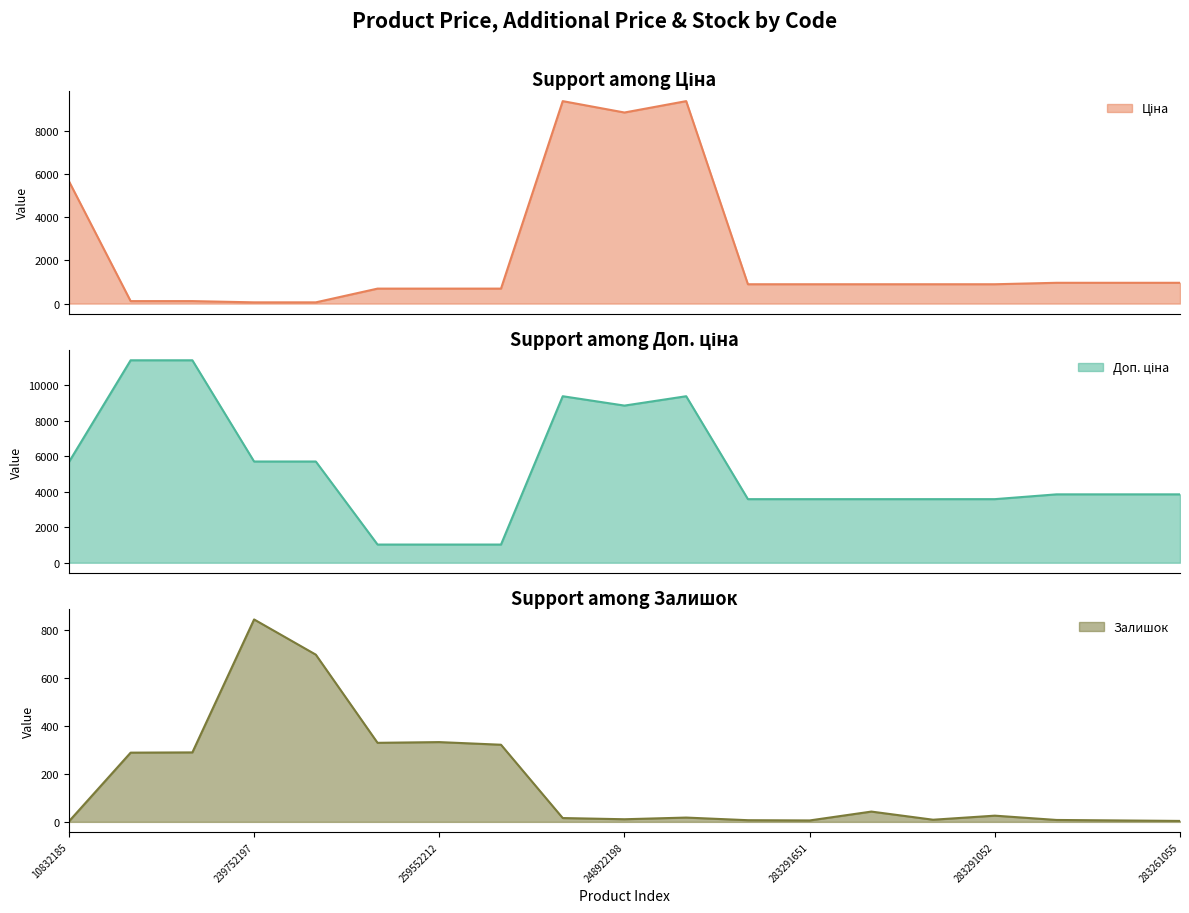

Is it true that Доп. ціна line equals 5591.6 at 283291651?

False